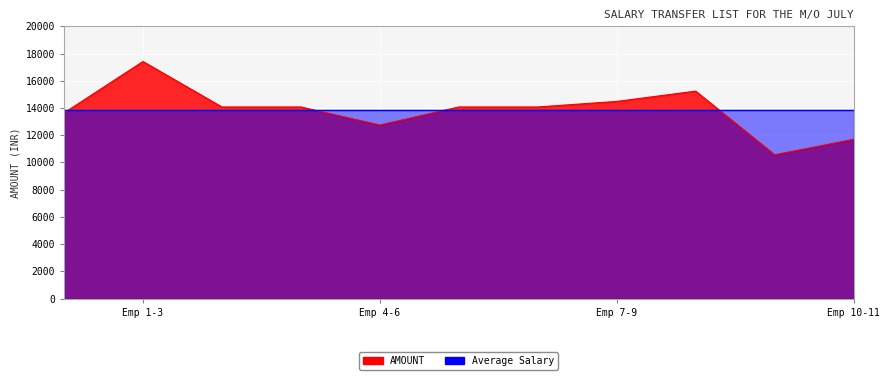

What is the value of the 4th point from the left?

14077